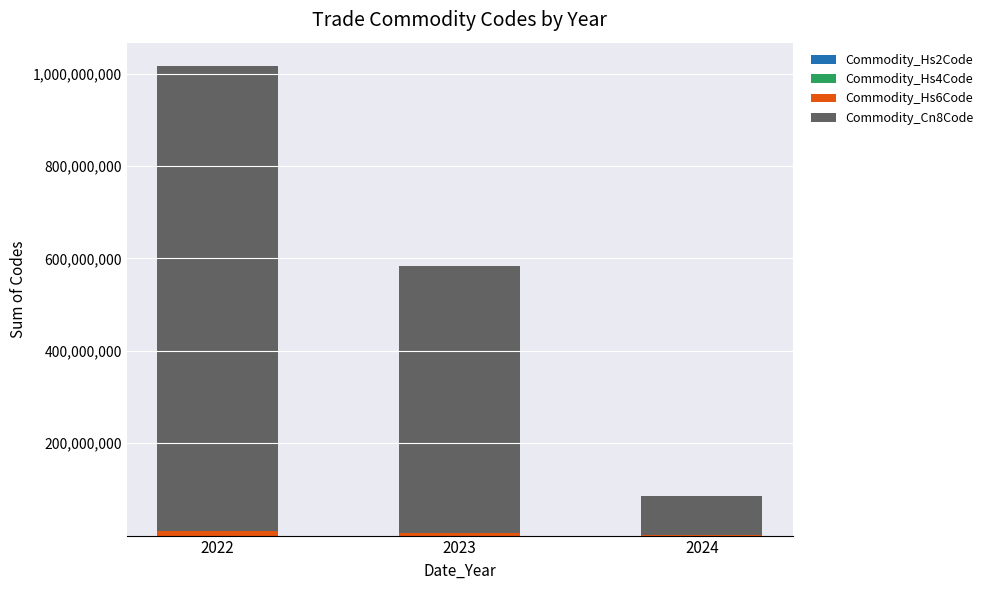

How many categories are shown in the chart?

3